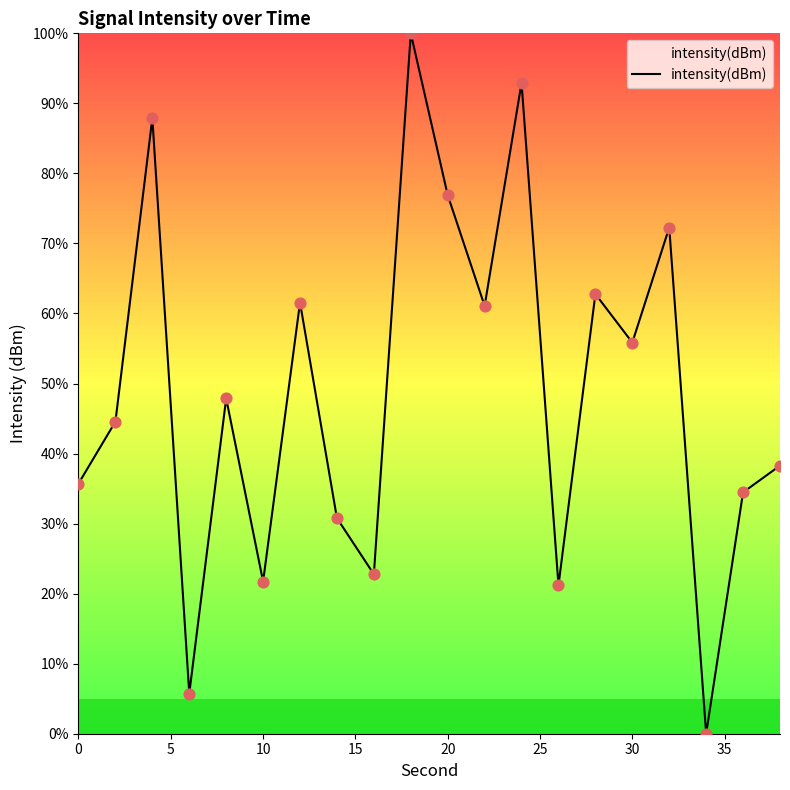

What is the difference between the maximum and minimum values?

100.0